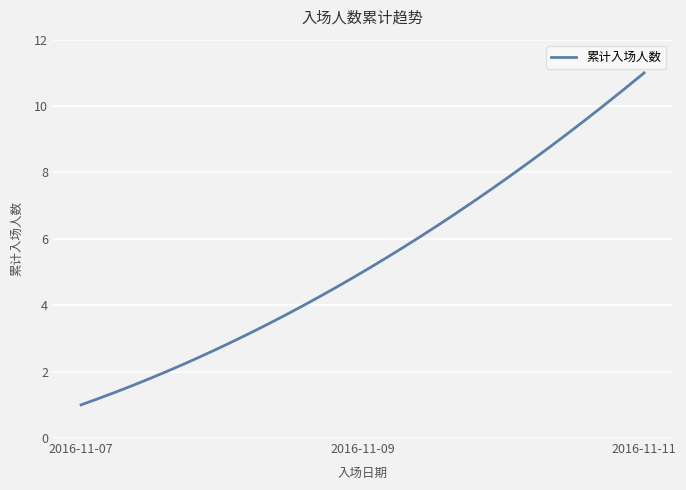

What is the maximum value shown in the chart?

11.0